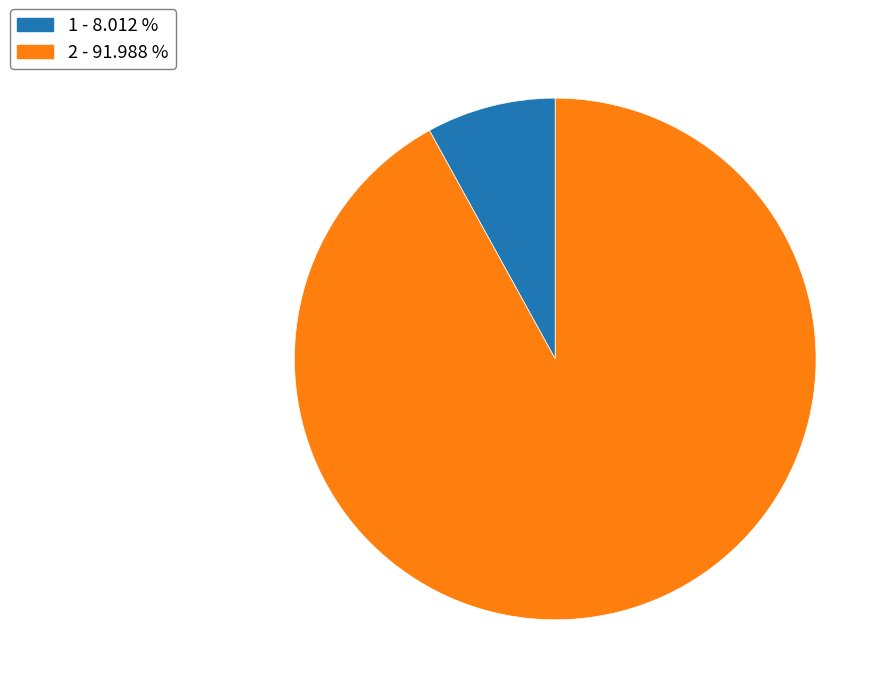

Do 1 - 8.012 % and 2 - 91.988 % together represent more than half of the pie?

Yes